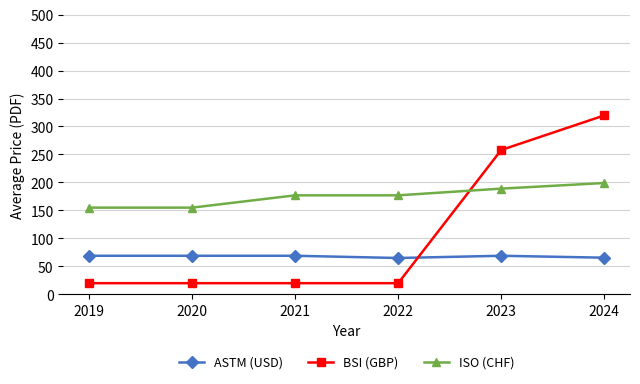

Between 2020 and 2023, which series saw the biggest shift?

BSI (GBP)